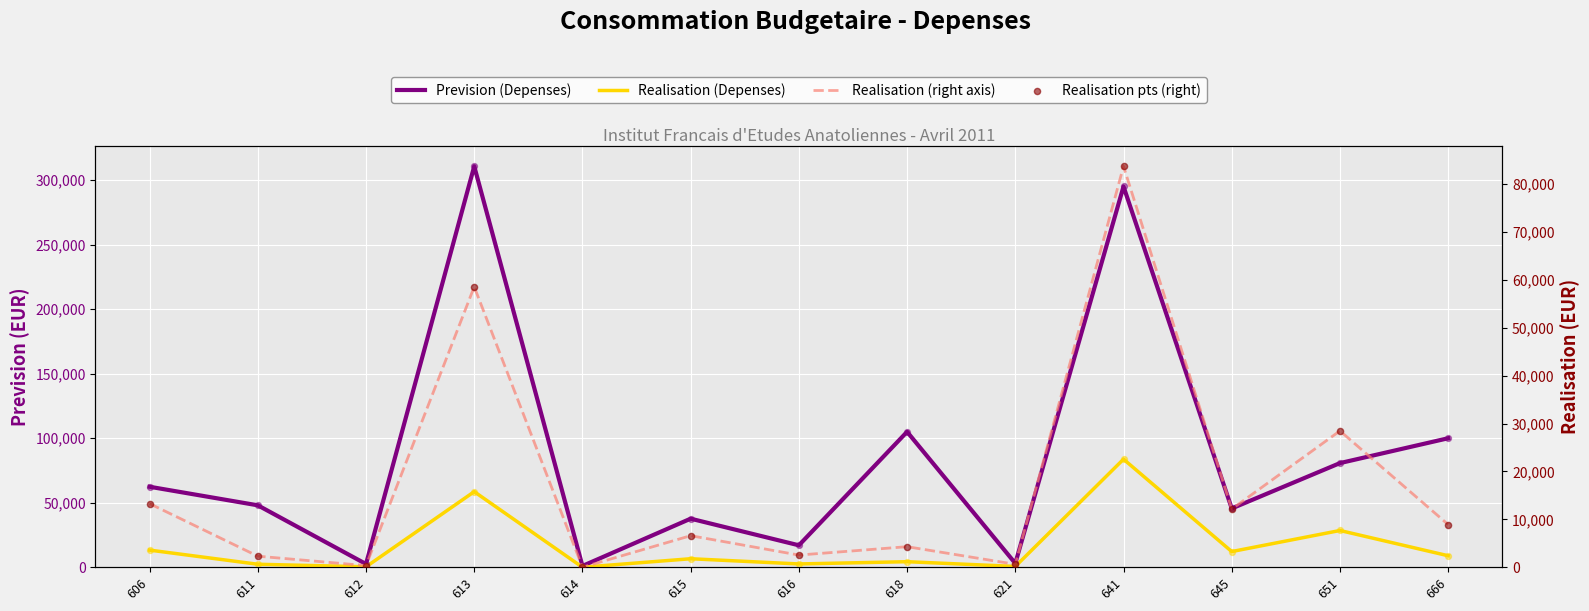

Which series contains the lowest Y value?

Realisation (Depenses)